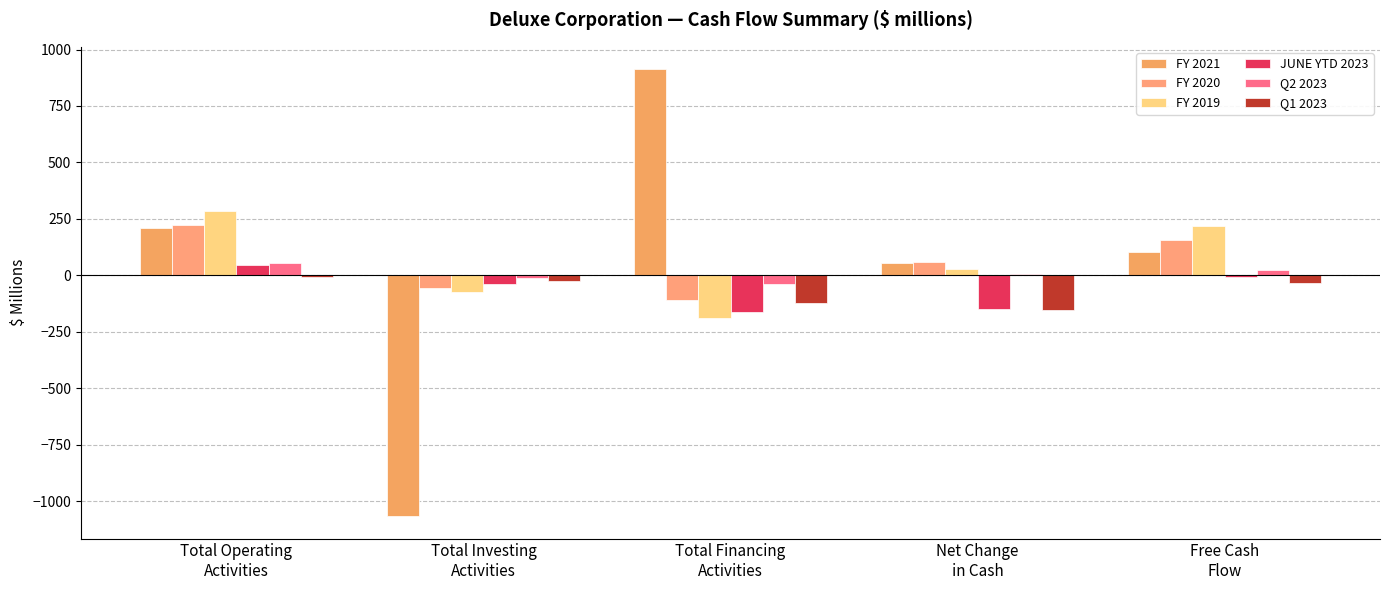

How many positive values does the FY 2020 series have?

3